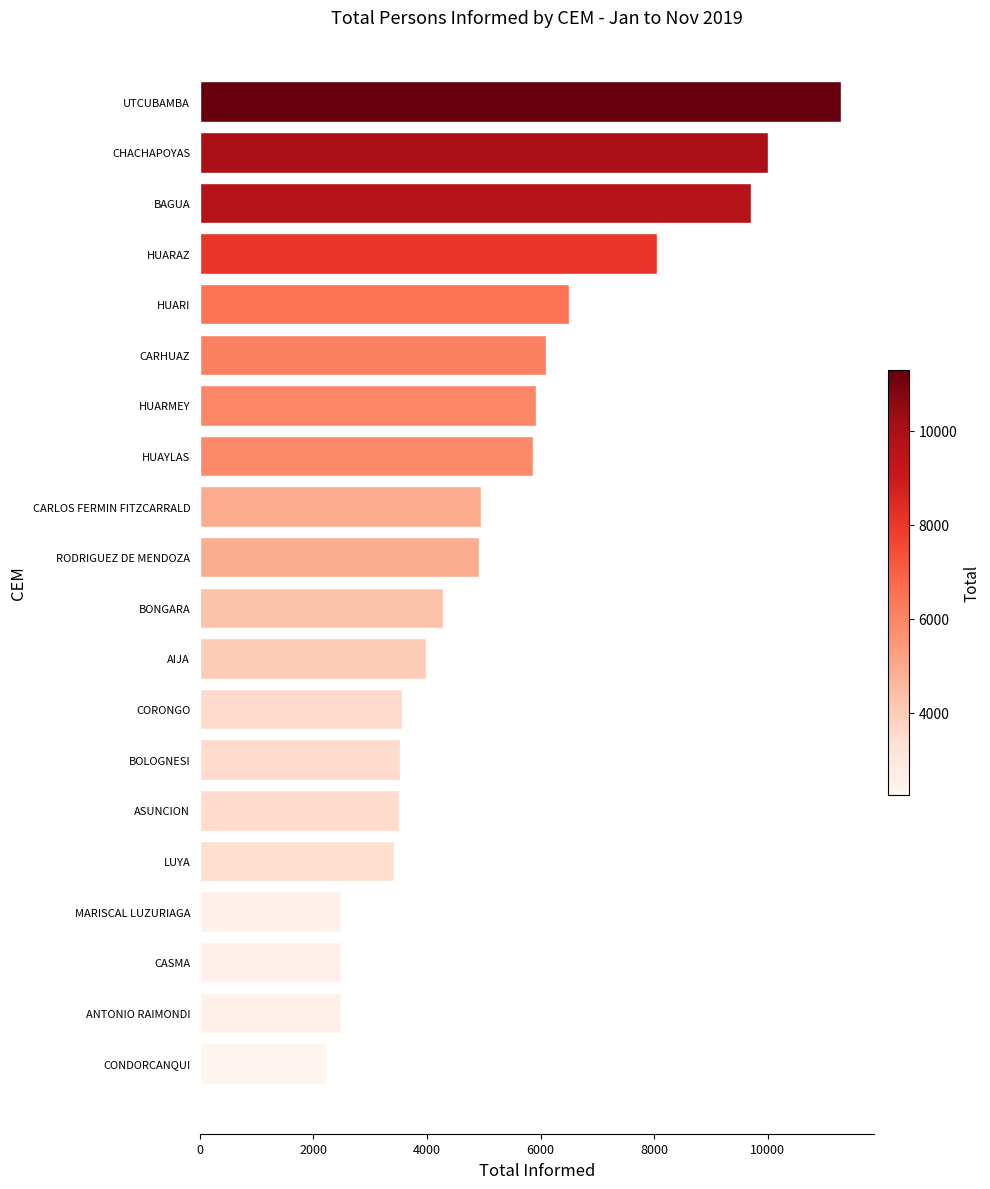

What is the value of the 4th bar from the top?

8053